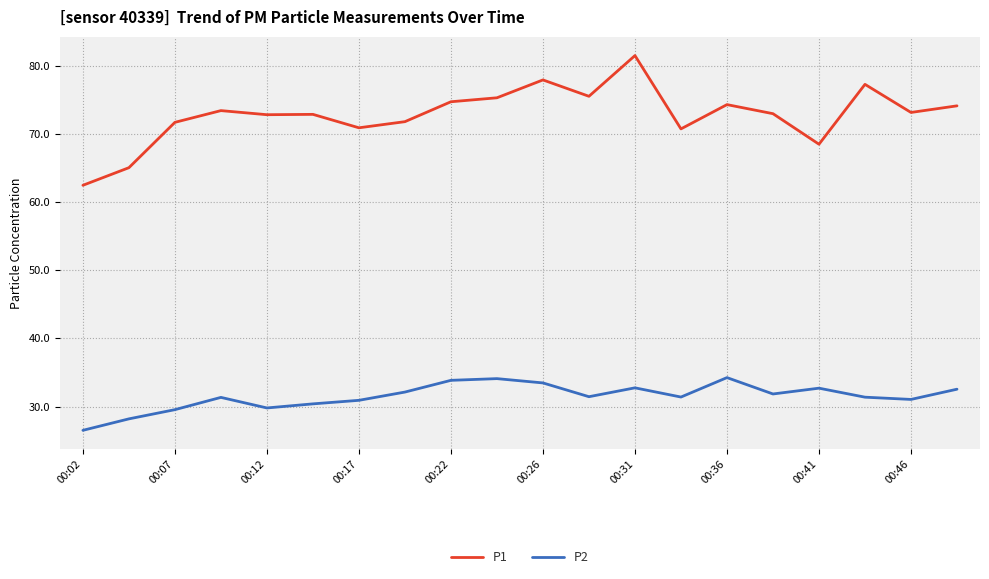

Rank the series by their average value, from lowest to highest.

P2, P1